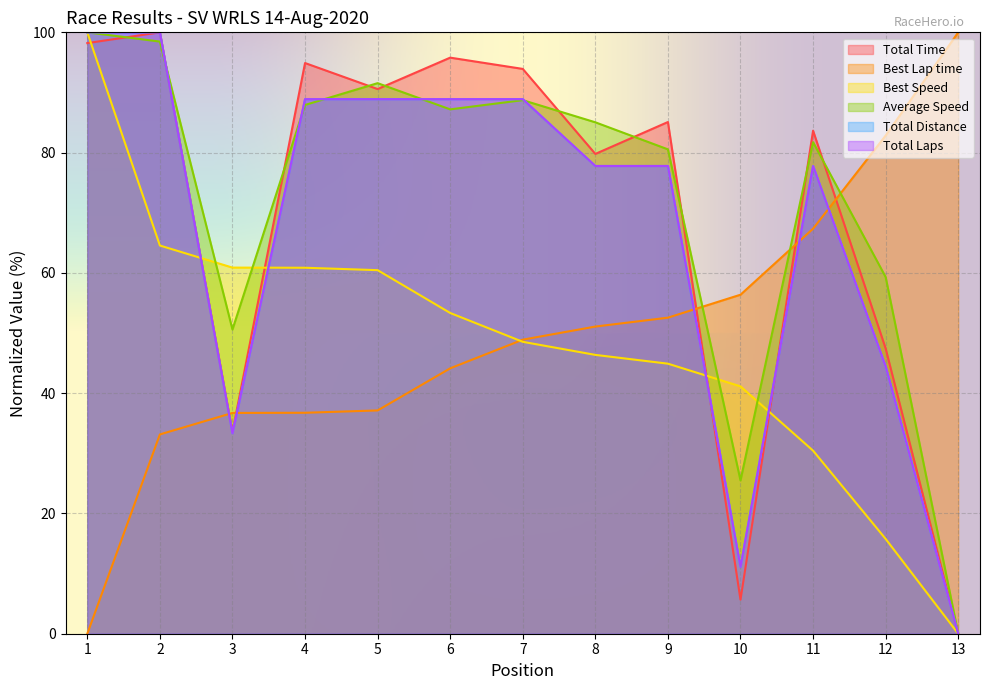

What are all the series names shown in the legend?

Total Time, Best Lap time, Best Speed, Average Speed, Total Distance, Total Laps